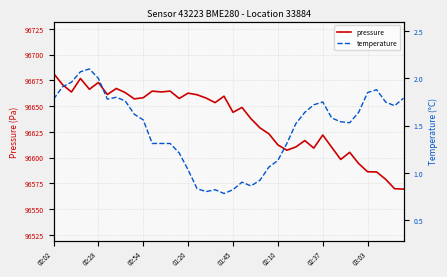

Reading left to right, transcribe all the data shown in this chart.

pressure: 96681.8	96670.8	96663.7	96676.8	96666.3	96672.9	96661.2	96667.1	96663.0	96657.0	96658.1	96664.5	96663.7	96664.5	96657.4	96662.6	96661.0	96657.8	96653.4	96659.6	96644.0	96648.7	96637.8	96628.9	96623.1	96612.4	96607.2	96610.3	96616.6	96609.2	96621.9	96610.0	96598.2	96605.1	96594.3	96586.3	96586.1	96579.1	96569.9	96569.5
temperature: 1.8	1.9	2.0	2.1	2.1	2.0	1.8	1.8	1.8	1.6	1.6	1.3	1.3	1.3	1.2	1.0	0.8	0.8	0.8	0.8	0.8	0.9	0.9	0.9	1.1	1.1	1.3	1.5	1.6	1.7	1.8	1.6	1.5	1.5	1.6	1.9	1.9	1.8	1.7	1.8